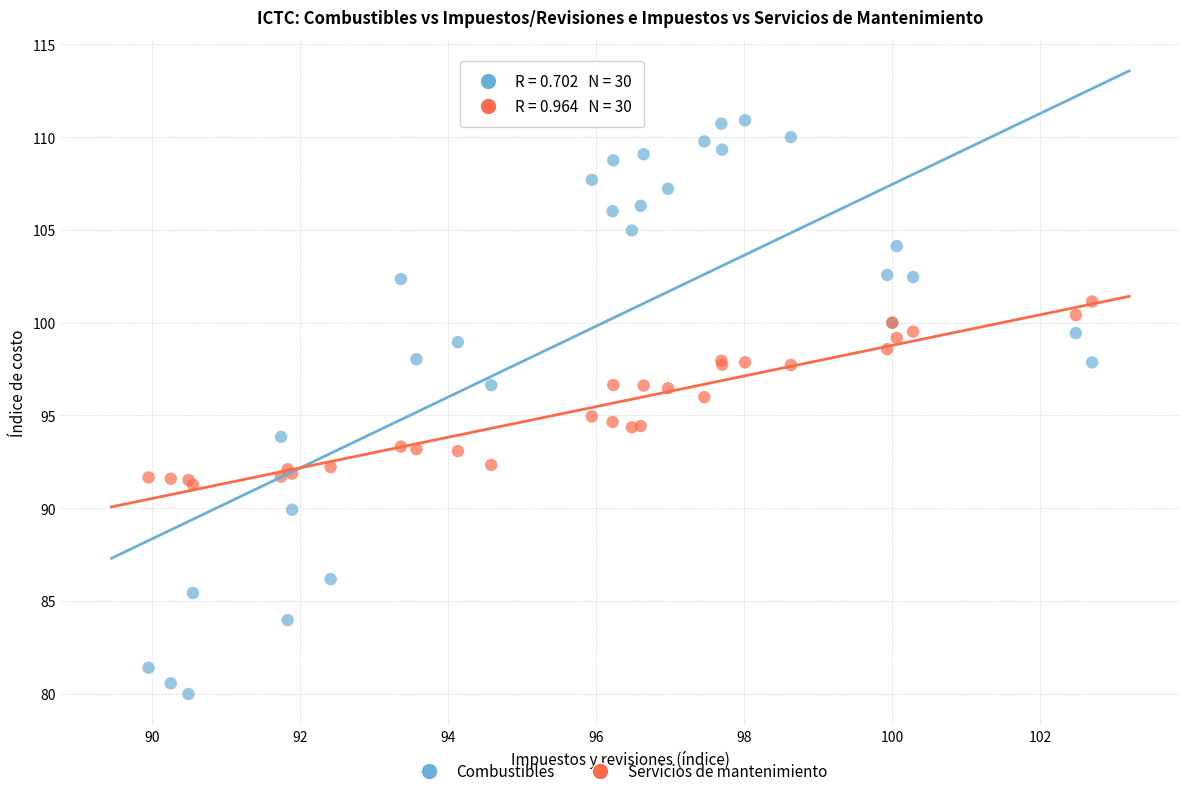

Which series has the widest spread of Y values?

Combustibles